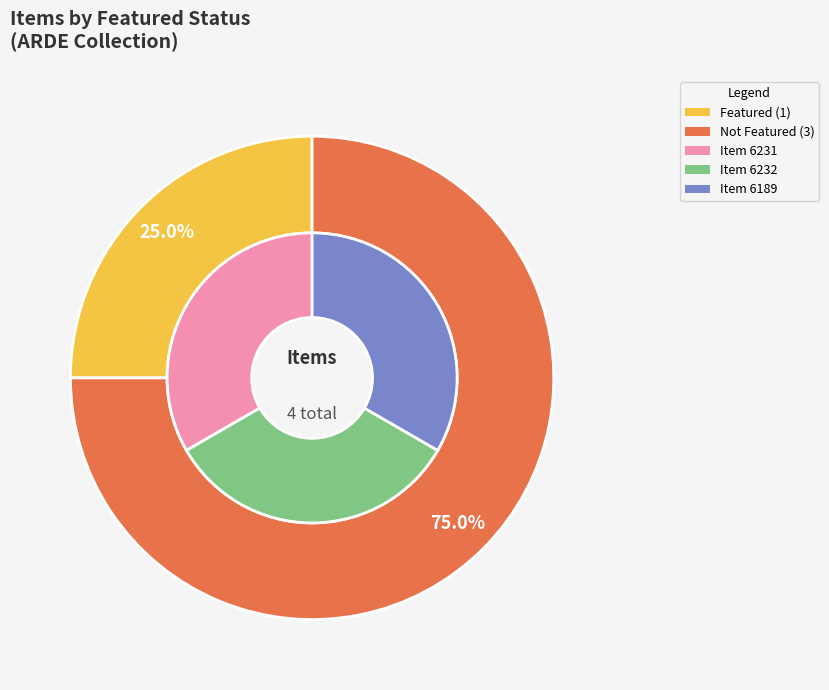

Which series has the largest range (max minus min)?

featured